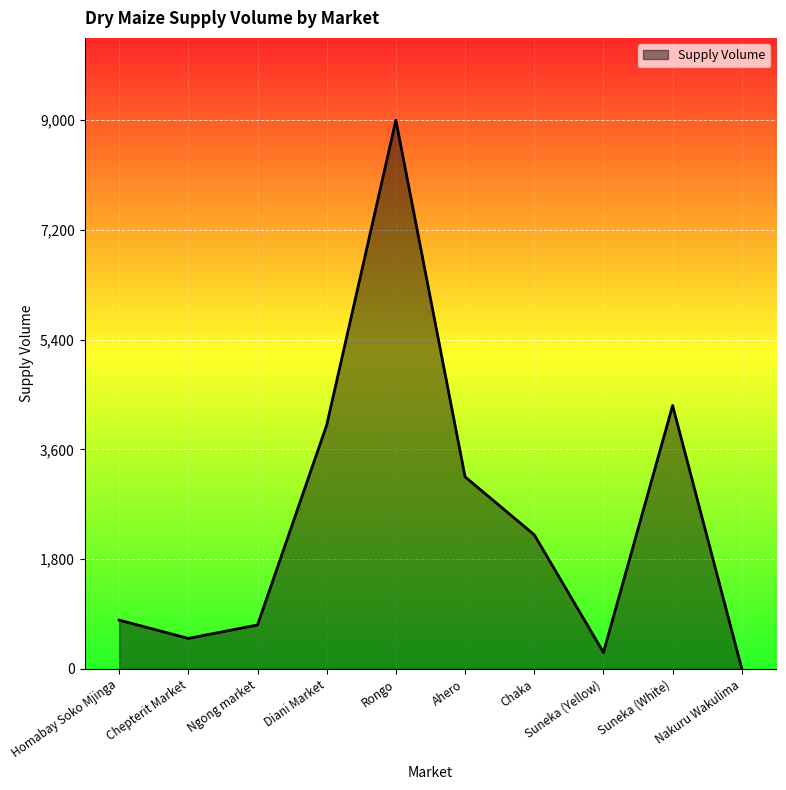

Reading right to left, what are all the values shown in this chart?

Nakuru Wakulima=0	Suneka (White)=4320	Suneka (Yellow)=270	Chaka=2200	Ahero=3150	Rongo=9000	Diani Market=4000	Ngong market=720	Chepterit Market=500	Homabay Soko Mjinga=800